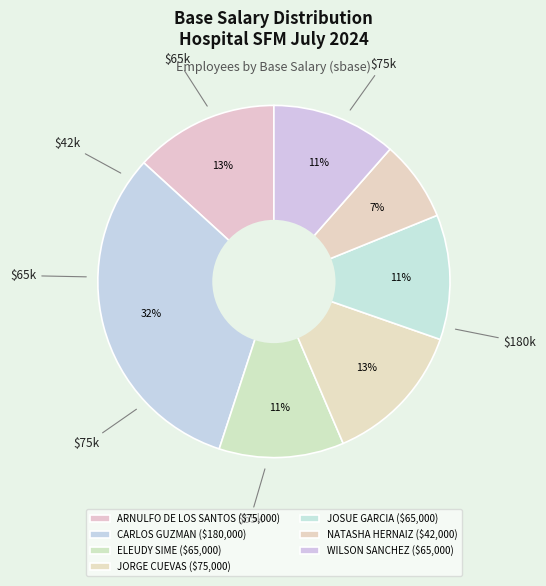

Between ARNULFO DE LOS SANTOS and WILSON SANCHEZ, which is larger?

ARNULFO DE LOS SANTOS